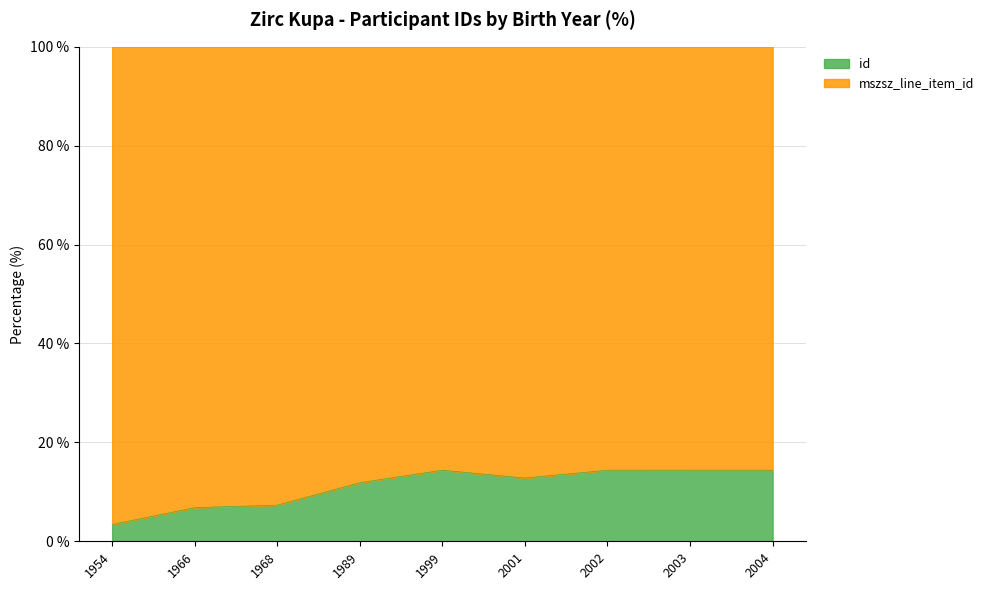

How many data points are less than 12?

4